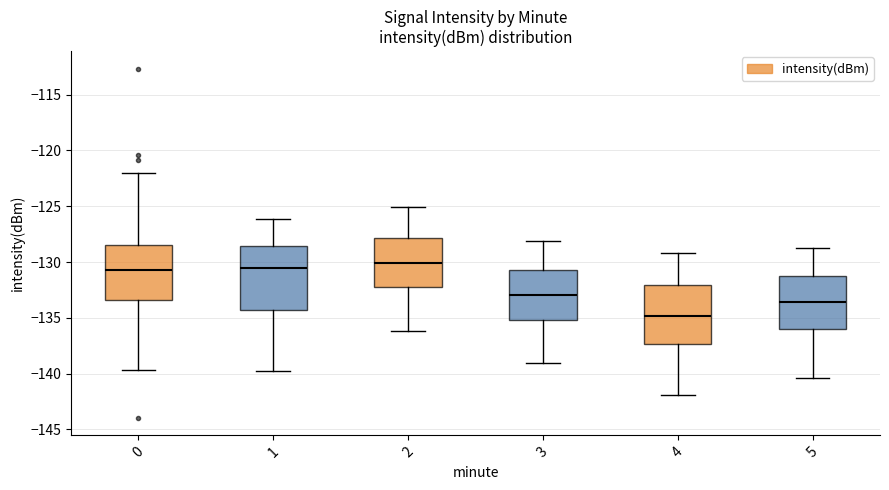

Where does the upper whisker of the box at x = 0 end on the y-axis? The values are not printed on the chart, so give them approximately, as read against the axis.

-122.0